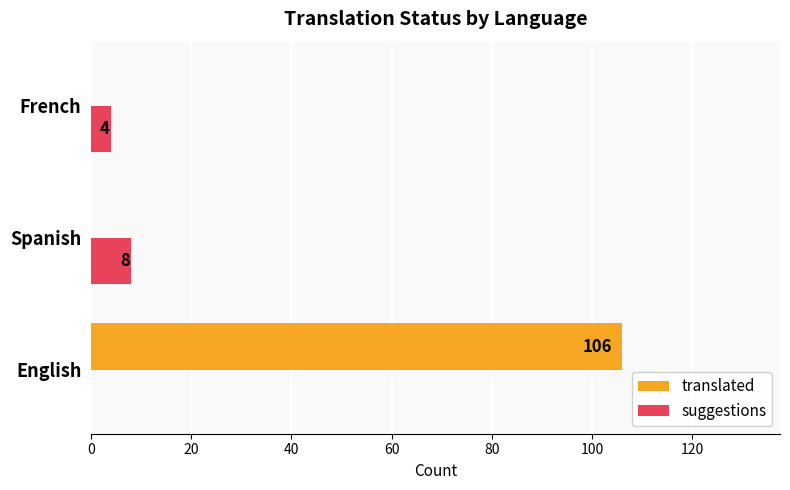

Which series has the largest total across all categories?

translated